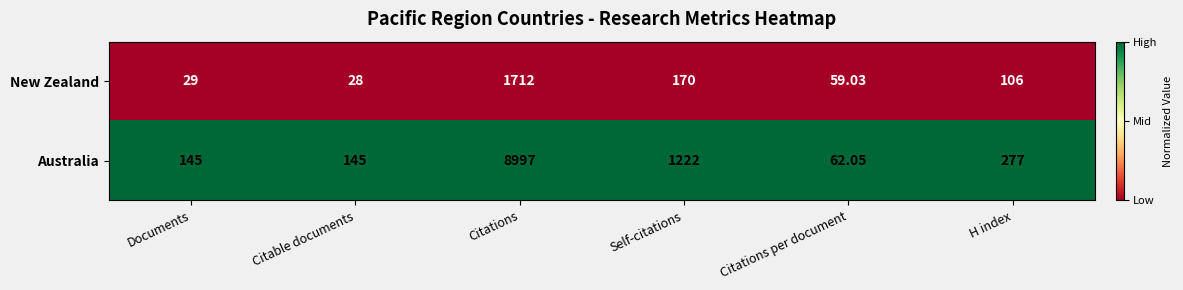

At which category does the chart reach its peak across all series?

Citations